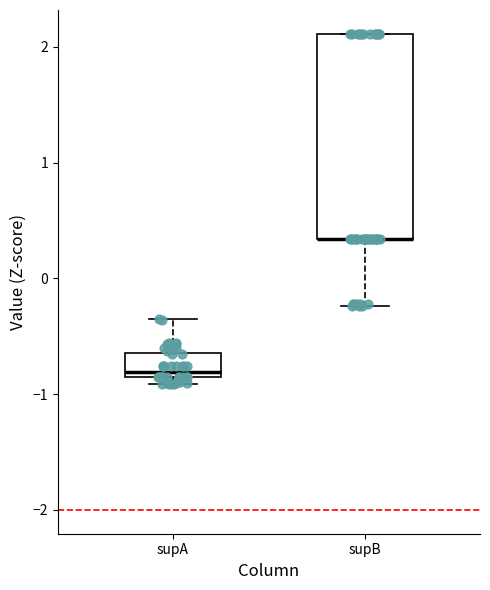

Where is the upper edge of the box for supB on the y-axis? The values are not printed on the chart, so give them approximately, as read against the axis.

2.1